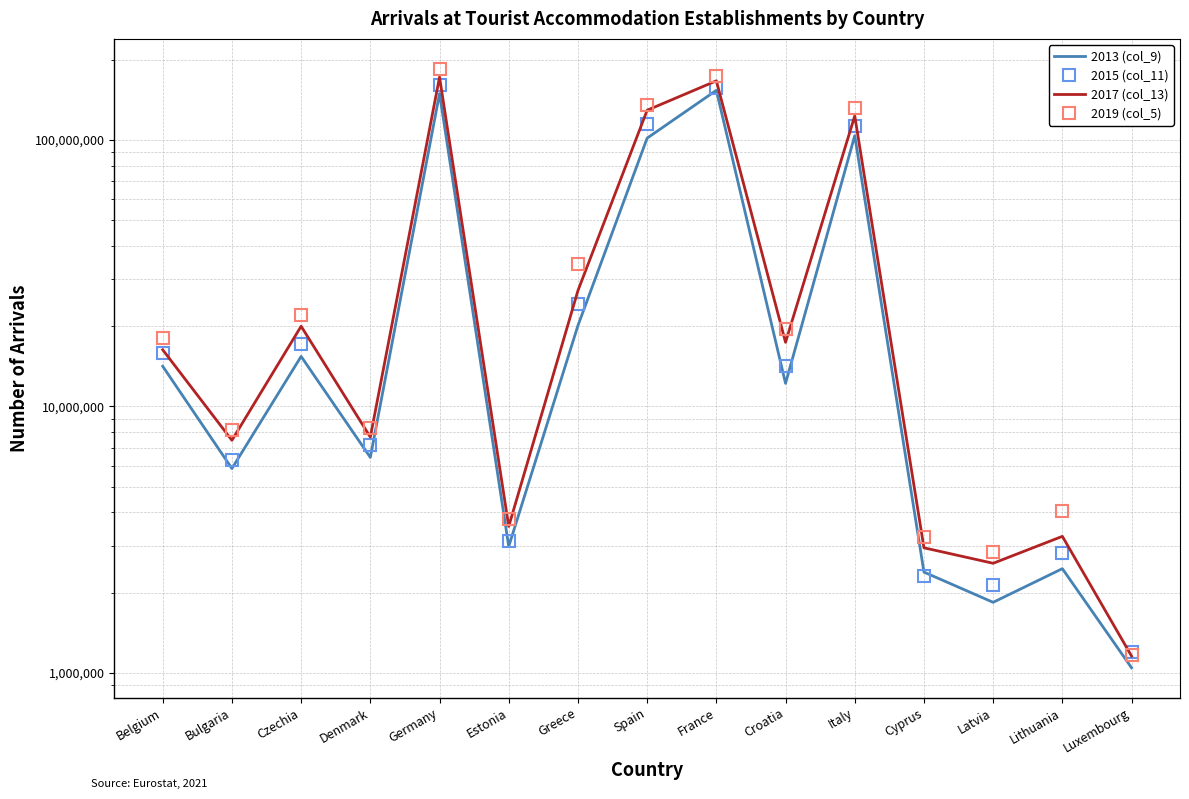

What is the sum of all 2015 (col_11) values?

642606688